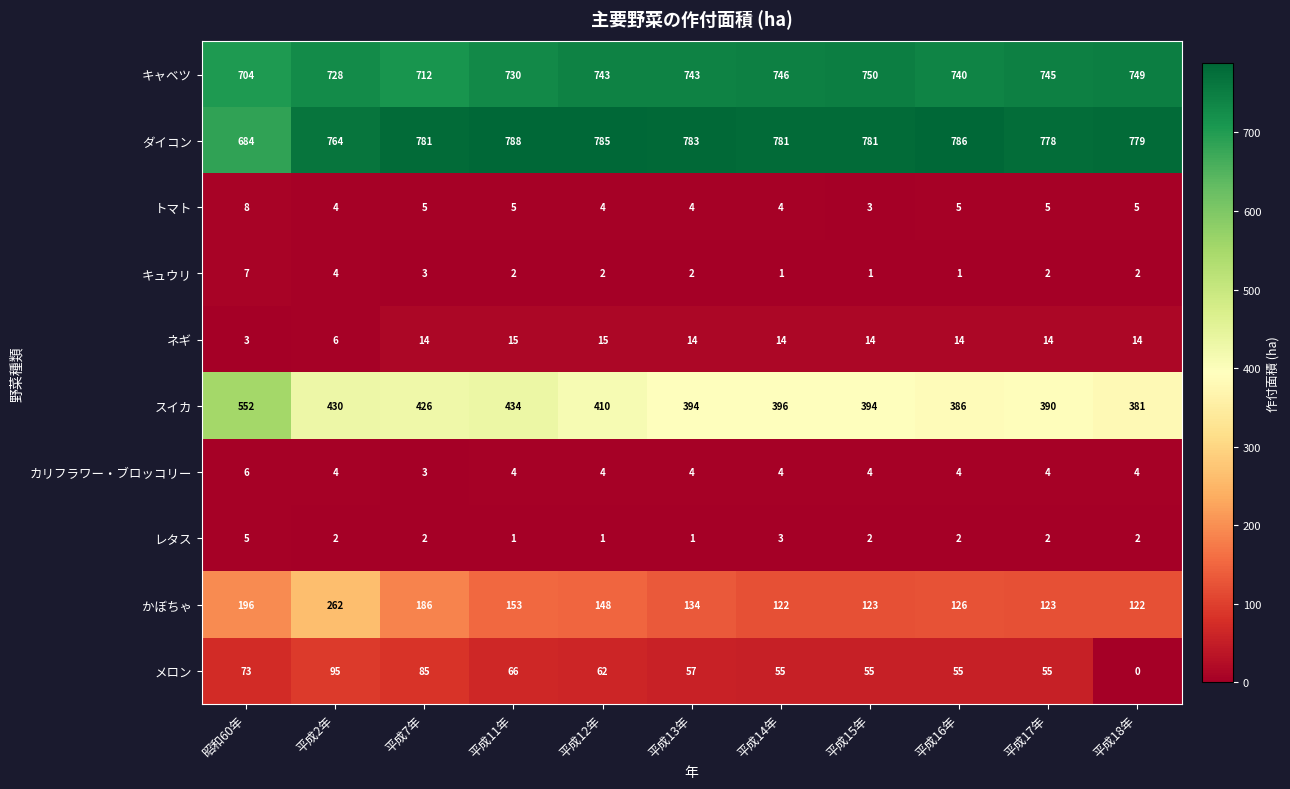

Between 平成14年 and 平成16年, which series saw the biggest shift?

スイカ